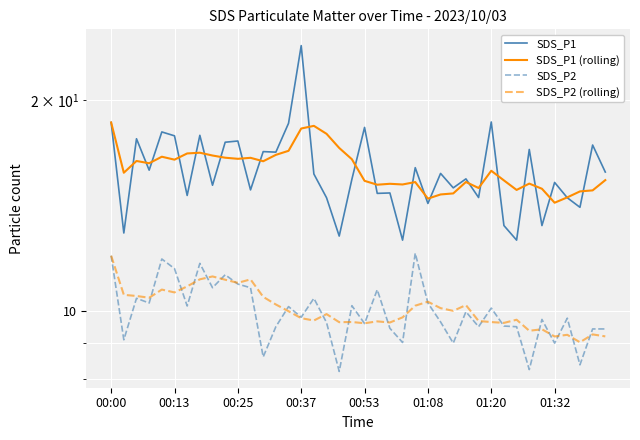

Reading right to left, what are all the values shown in this chart?

SDS_P1: 15.8	17.3	14.1	14.5	15.3	13.2	17.0	12.6	13.2	18.6	14.5	15.4	15.0	15.7	14.2	16.0	12.6	14.8	14.7	18.3	15.4	12.8	14.5	15.7	23.9	18.6	16.9	16.9	14.9	17.5	17.4	15.1	17.8	14.6	17.8	18.0	15.9	17.6	12.9	18.6
SDS_P1 (rolling): 15.4	14.9	14.8	14.5	14.3	15.0	15.2	14.9	15.4	15.9	15.0	15.3	14.7	14.7	14.5	15.3	15.2	15.2	15.2	15.3	16.5	17.1	17.9	18.4	18.2	16.9	16.7	16.4	16.6	16.5	16.6	16.7	16.8	16.8	16.5	16.6	16.3	16.4	15.8	18.6
SDS_P2: 9.4	9.4	8.4	9.8	9.0	9.7	8.2	9.5	9.5	10.1	9.5	10.0	9.0	9.7	10.3	12.1	9.0	9.4	10.7	9.6	10.2	8.2	9.6	10.4	9.8	10.2	9.5	8.6	10.8	10.9	11.3	10.8	11.7	10.2	11.5	11.9	10.3	10.4	9.1	12.0
SDS_P2 (rolling): 9.2	9.3	9.0	9.2	9.2	9.4	9.4	9.7	9.6	9.6	9.7	10.2	10.0	10.1	10.3	10.2	9.8	9.6	9.7	9.6	9.6	9.6	9.9	9.7	9.8	10.0	10.2	10.5	11.1	11.0	11.1	11.2	11.1	10.8	10.6	10.7	10.4	10.5	10.6	12.0